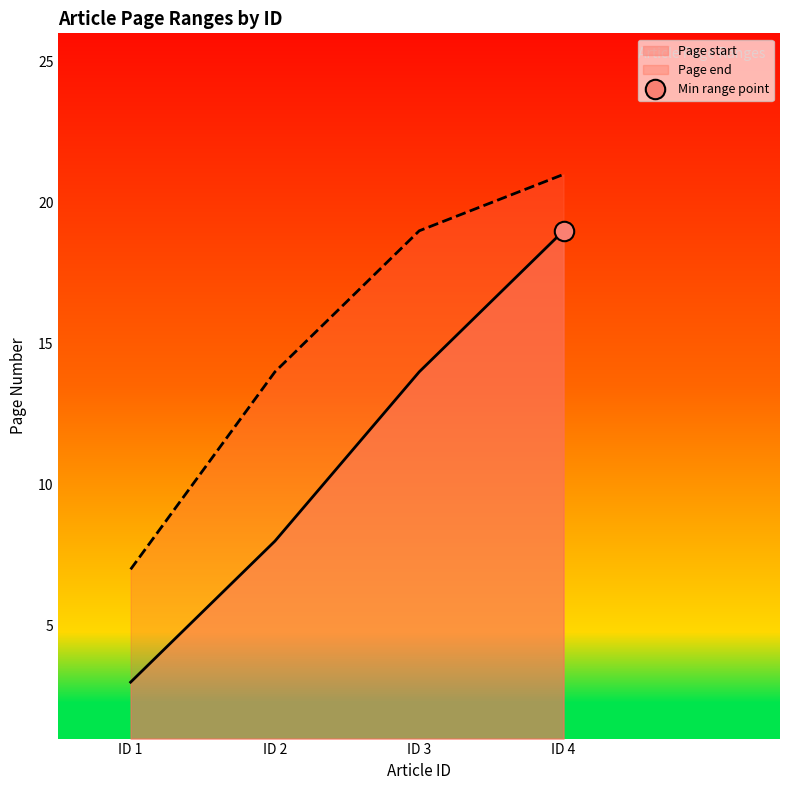

The value of Page start at 3 is 4. True or false?

False